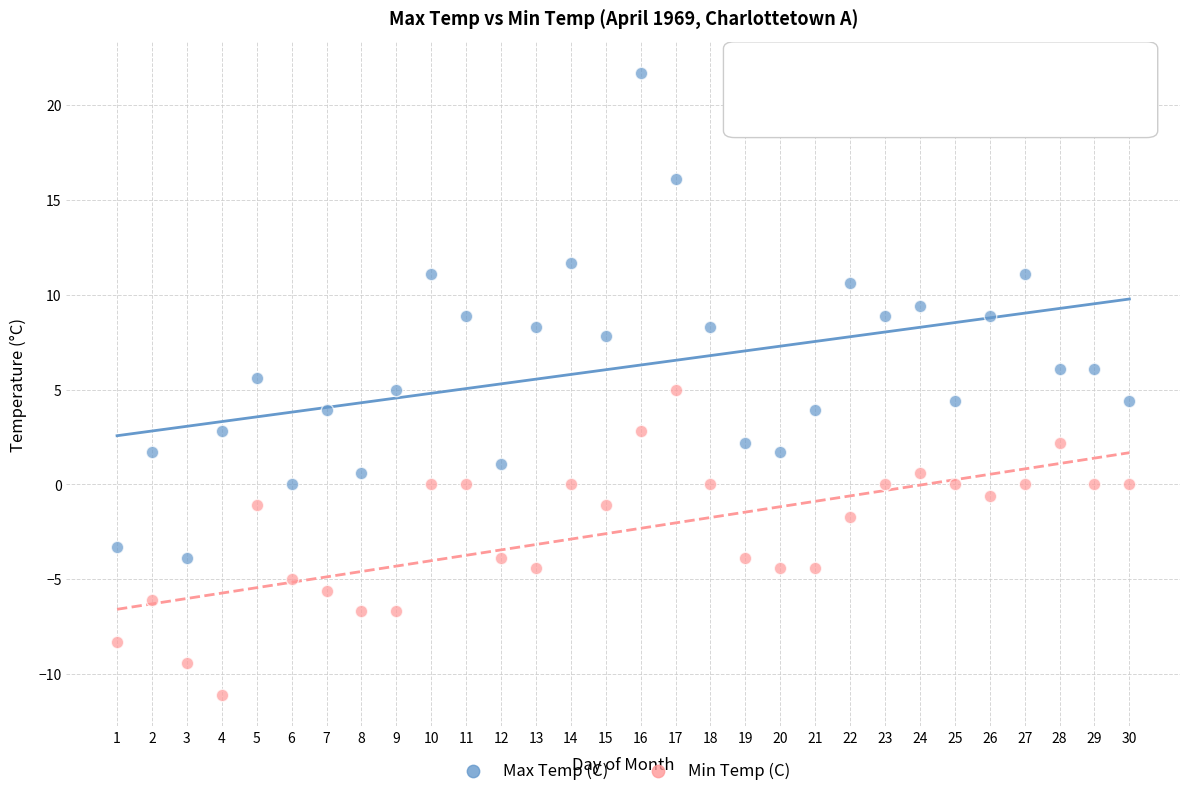

Across all data points, what is the range of X values (max minus min)?

29.0